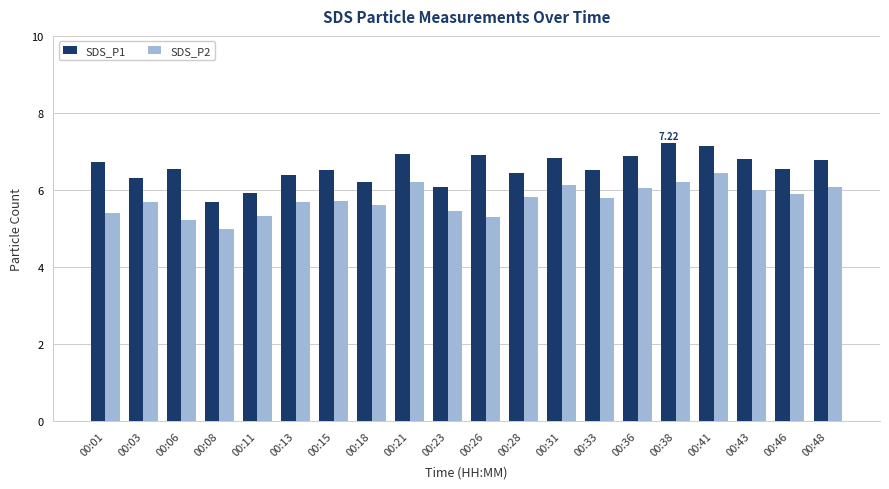

Is the value of SDS_P1 at 00:28 greater than the value of SDS_P2 at 00:18?

Yes